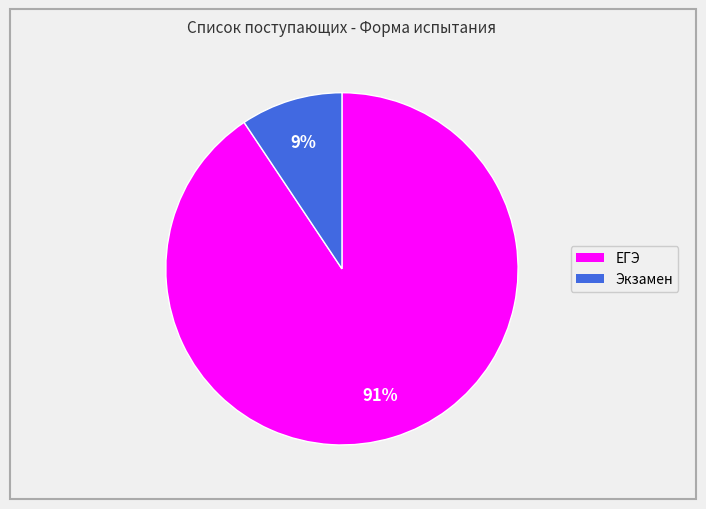

Is it true that ЕГЭ is 91% of the pie?

True